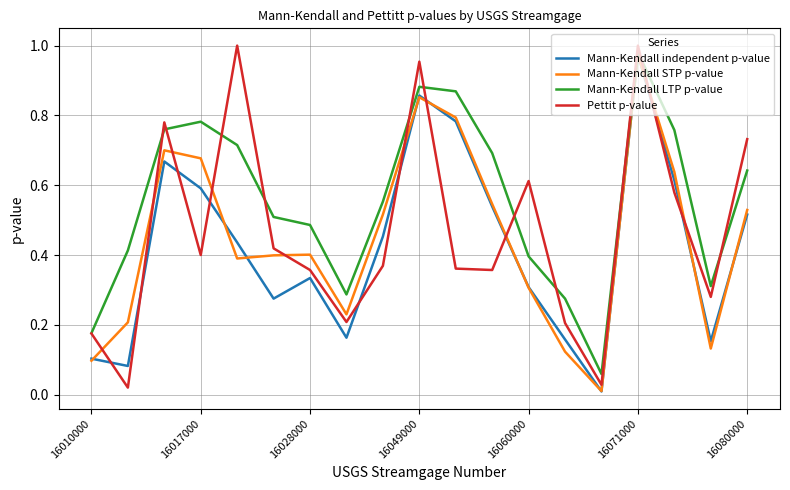

Which series has the largest range (max minus min)?

Pettit p-value